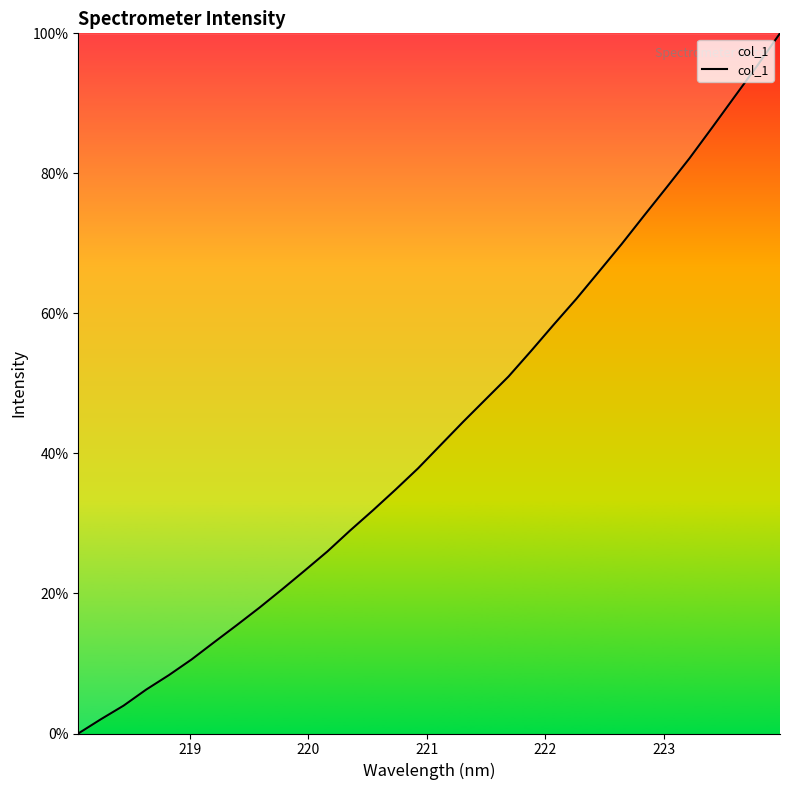

What is the greatest value displayed?

100.0